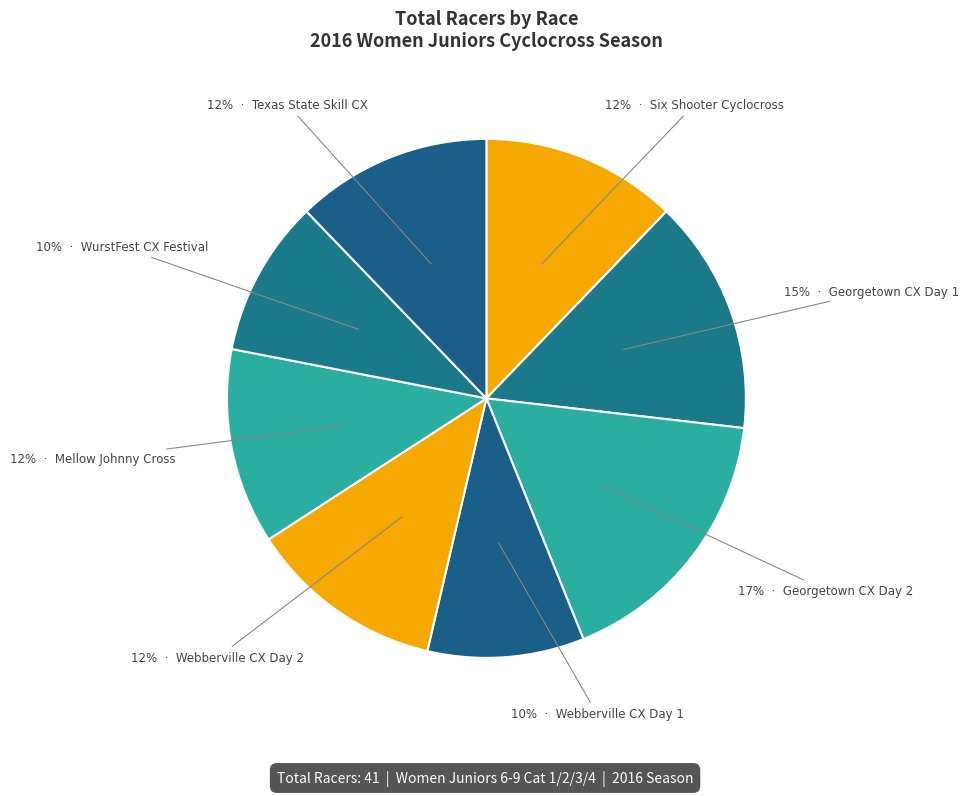

Count the number of slices in the pie.

8